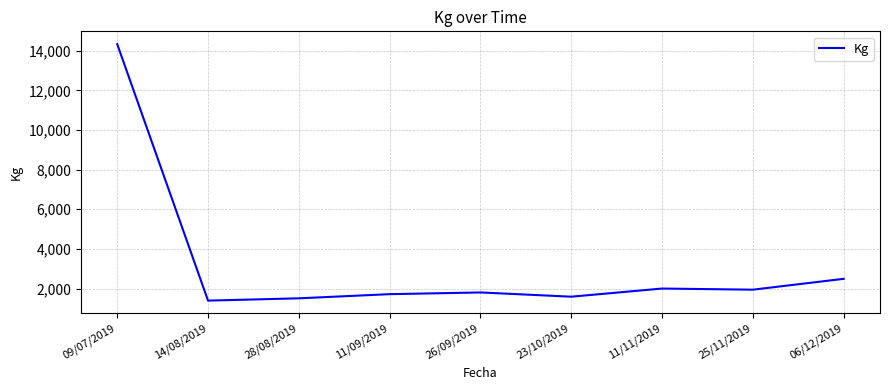

Which category has the highest value across all series?

09/07/2019